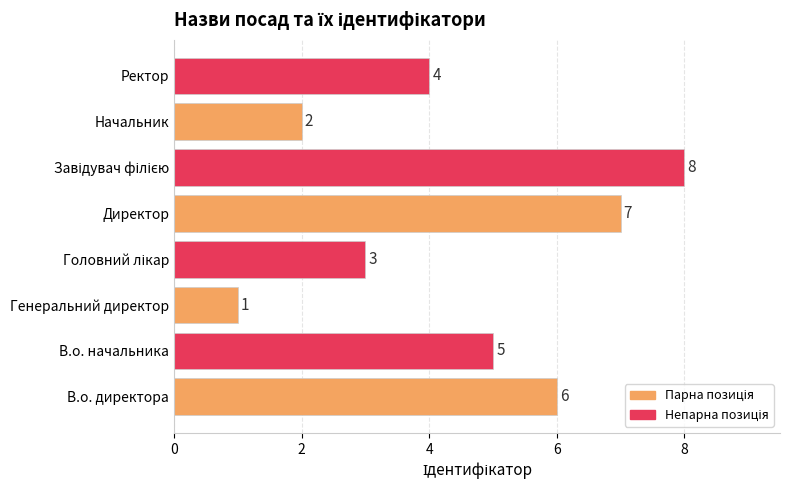

What is the difference between the maximum and minimum values?

7